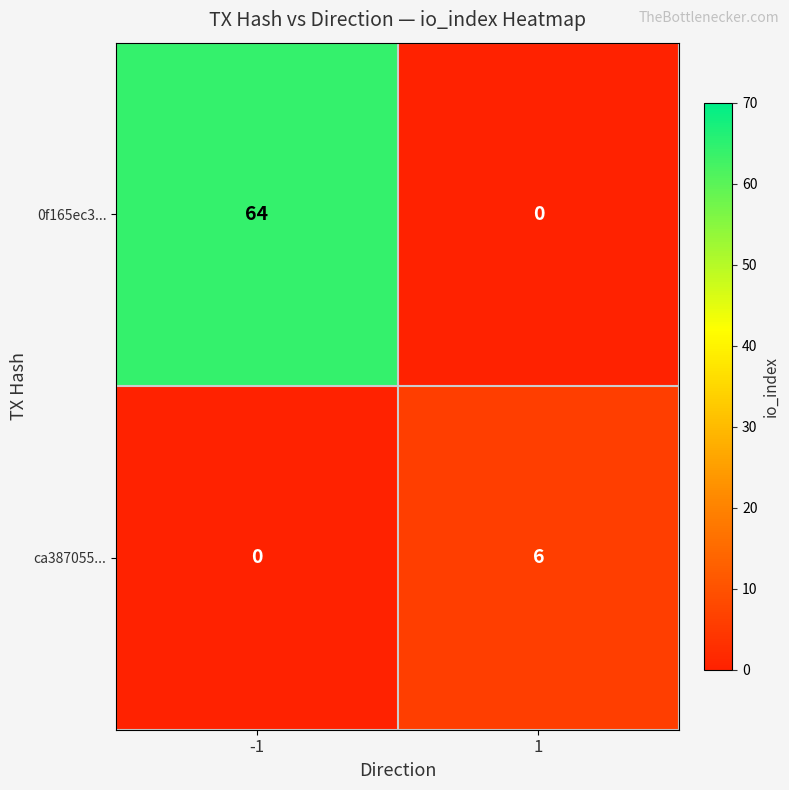

How many data points in ca387055... are less than 6?

1